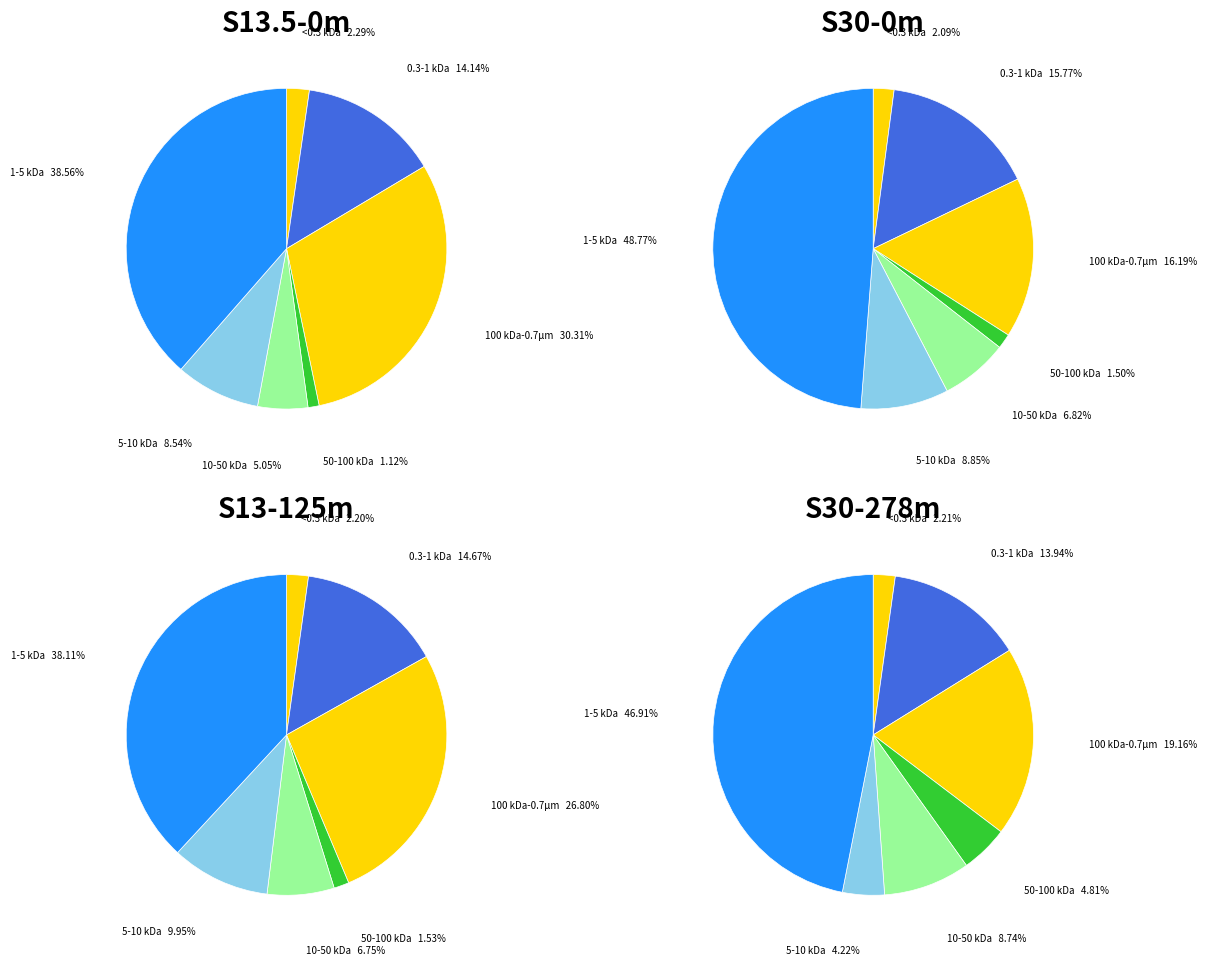

Is it true that 7 is 2% of the pie?

True